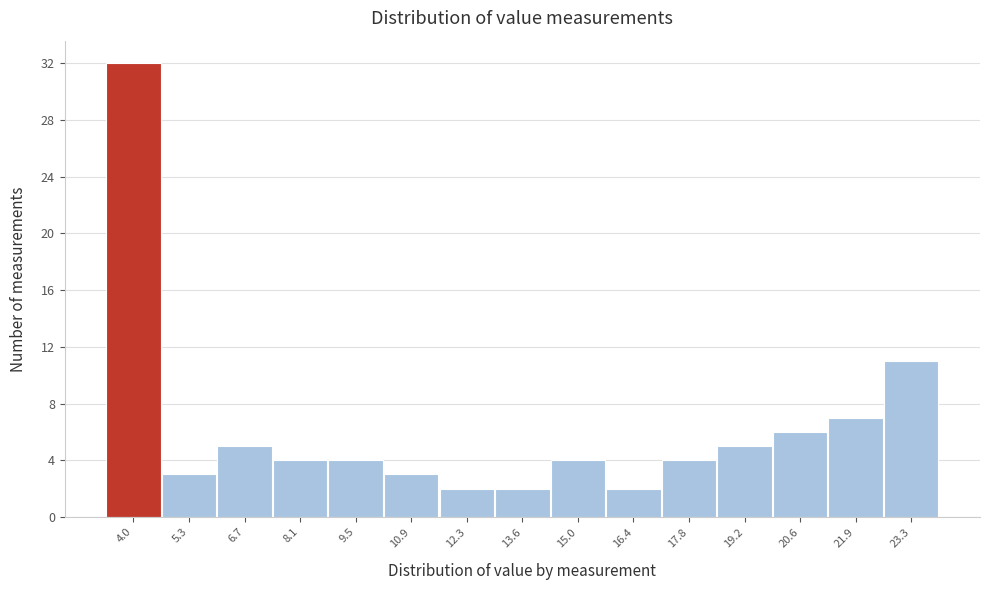

Reading right to left, extract all data points from this chart.

11	7	6	5	4	2	4	2	2	3	4	4	5	3	32